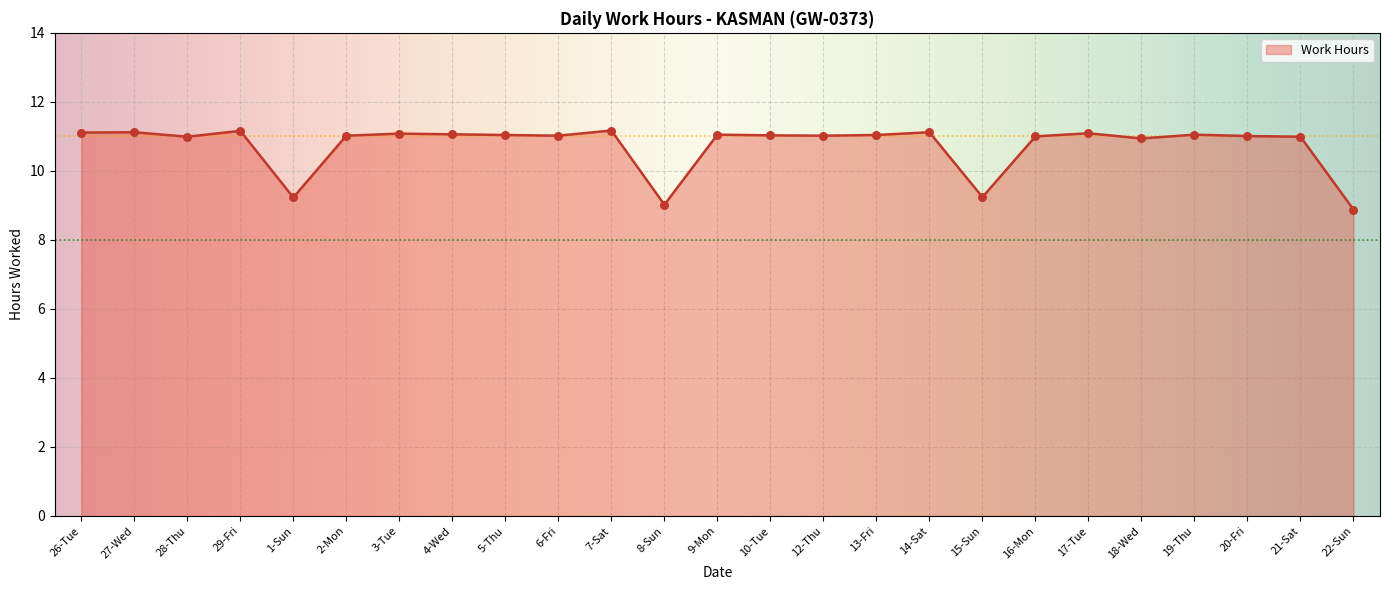

Approximately how many times larger is the value at 2-Mon compared to 10-Tue?

1.0